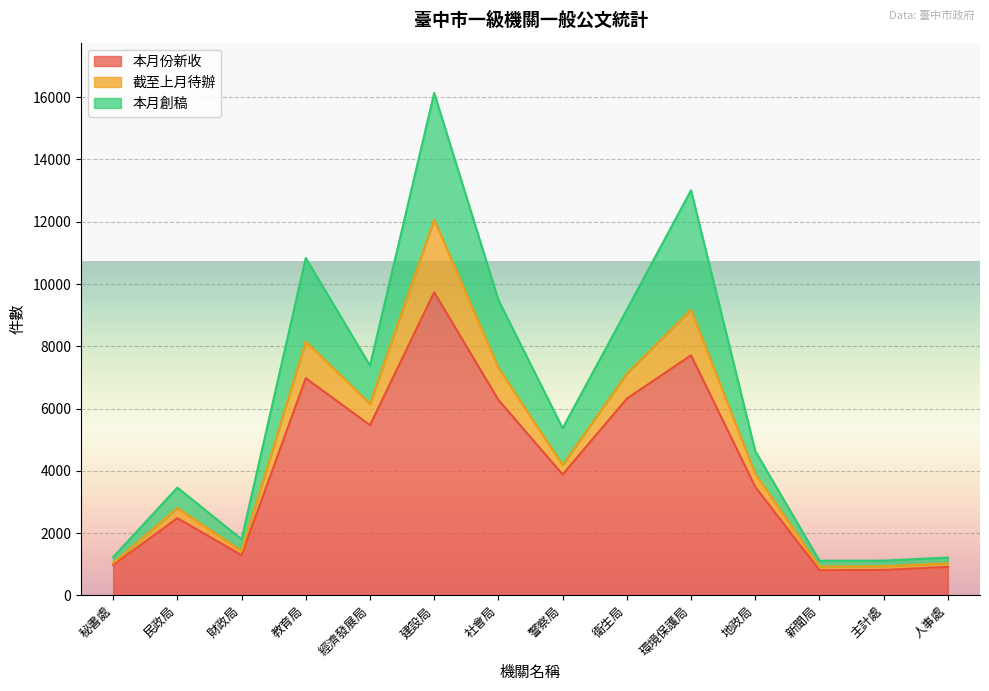

At which category is the sum across all series the highest?

建設局